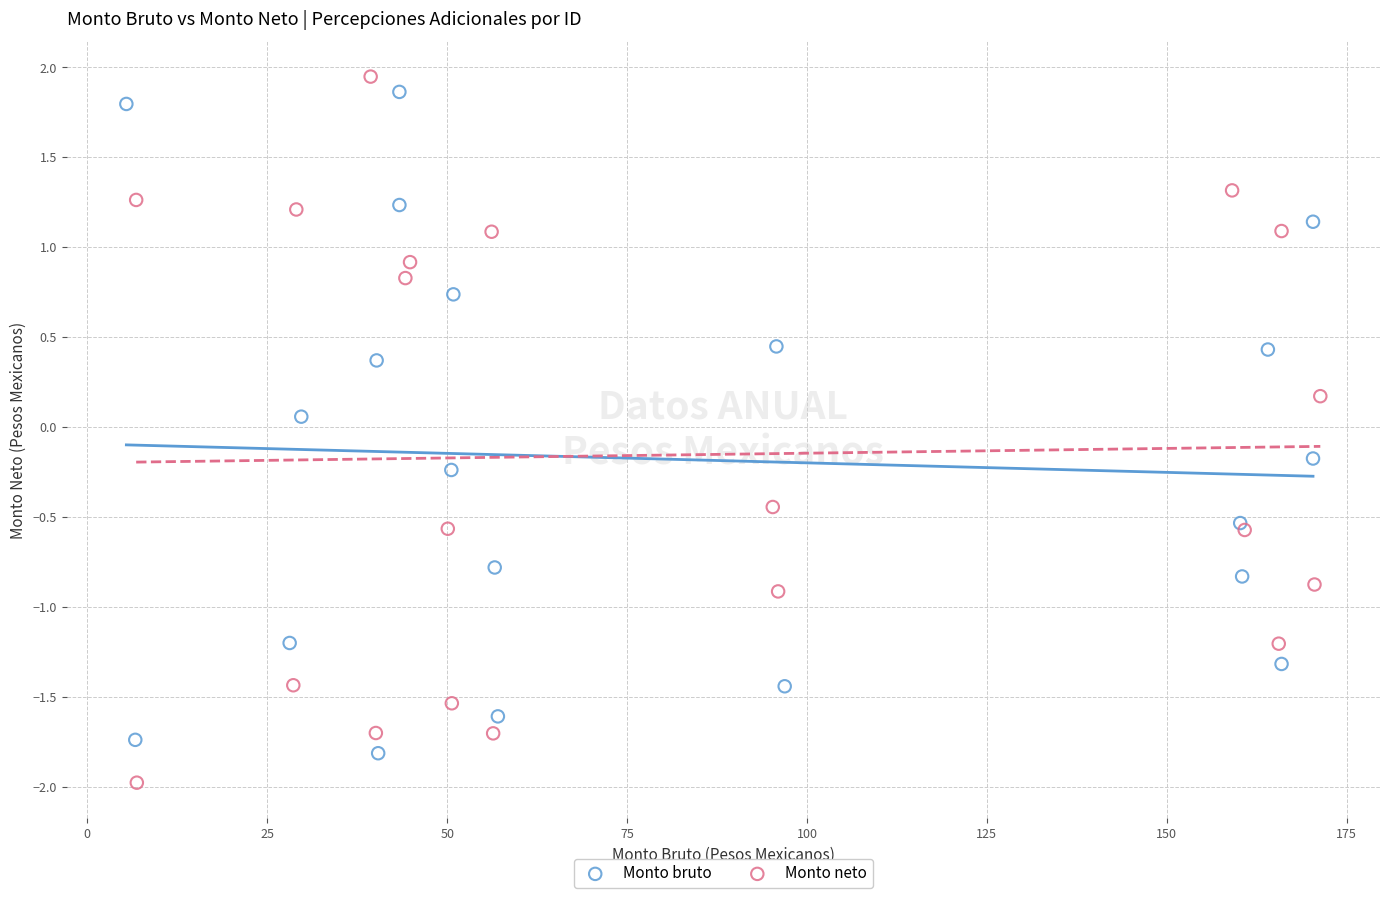

What are all the series names shown in the legend?

Monto bruto, Monto neto